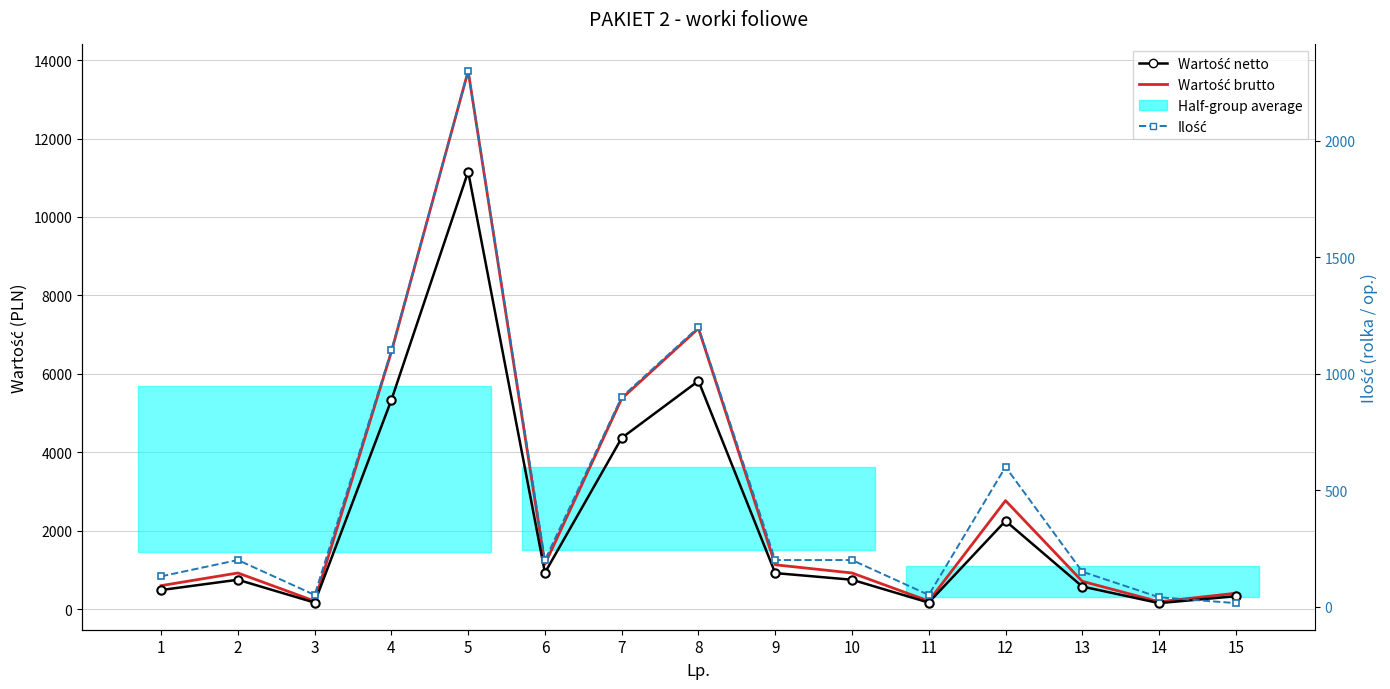

Reading left to right, list all the values displayed in this chart.

Wartość netto: 1=487.5	2=750.0	3=167.5	4=5335.0	5=11155.0	6=930.0	7=4365.0	8=5820.0	9=920.0	10=750.0	11=167.5	12=2250.0	13=577.5	14=154.0	15=330.0
Wartość brutto: 1=599.6	2=922.5	3=206.0	4=6562.1	5=13720.6	6=1143.9	7=5368.9	8=7158.6	9=1131.6	10=922.5	11=206.0	12=2767.5	13=710.3	14=189.4	15=405.9
Ilość: 1=130.0	2=200.0	3=50.0	4=1100.0	5=2300.0	6=200.0	7=900.0	8=1200.0	9=200.0	10=200.0	11=50.0	12=600.0	13=150.0	14=40.0	15=15.0